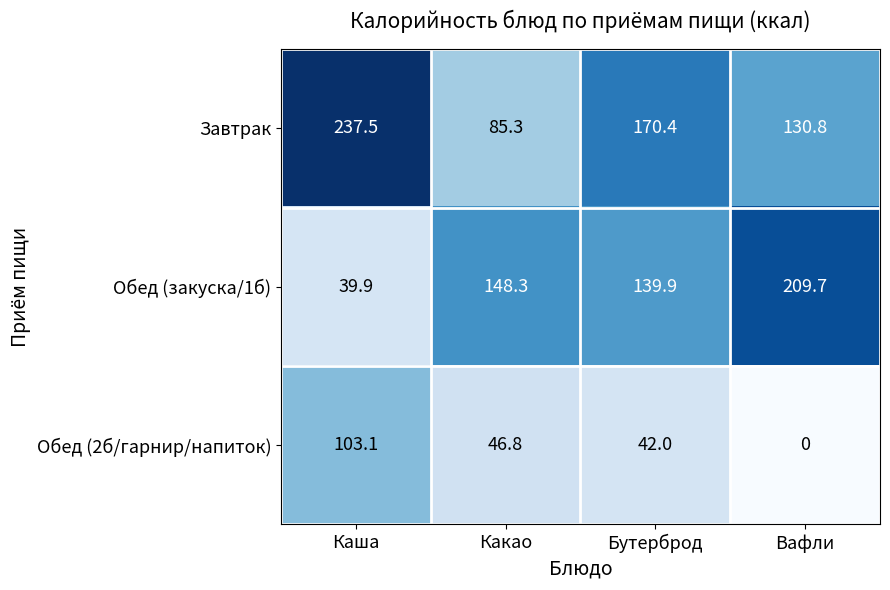

Reading right to left, transcribe all the data shown in this chart.

Завтрак: 130.8	170.4	85.3	237.5
Обед (закуска/1б): 209.7	139.9	148.3	39.9
Обед (2б/гарнир/напиток): 0.0	42.0	46.8	103.1